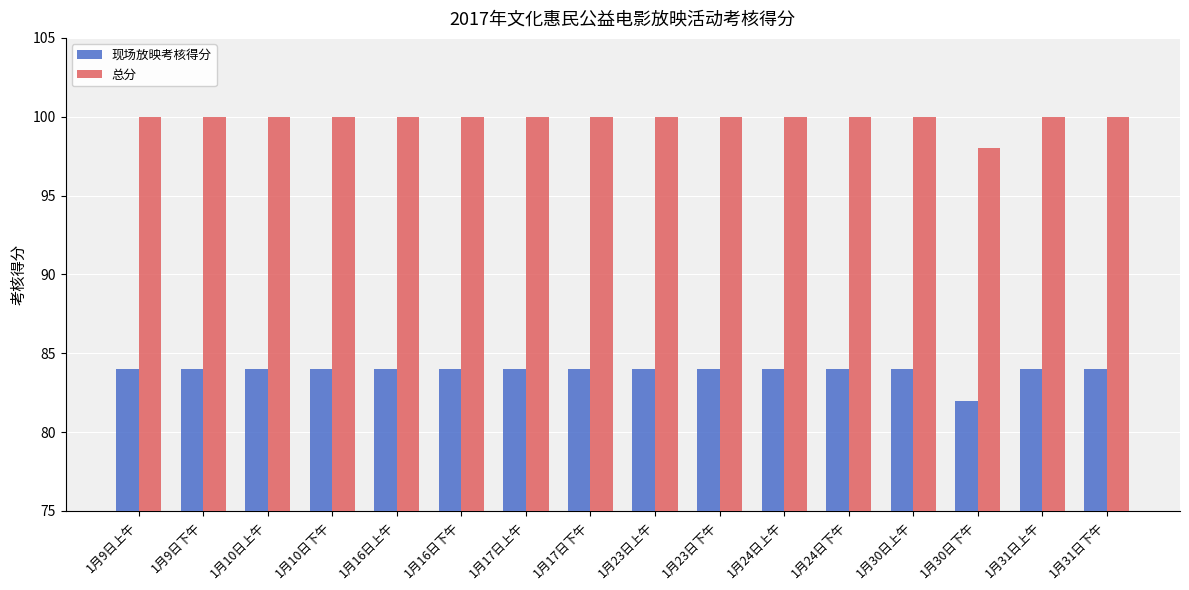

The 总分 series shows 100 at 1月10日下午. True or false?

True